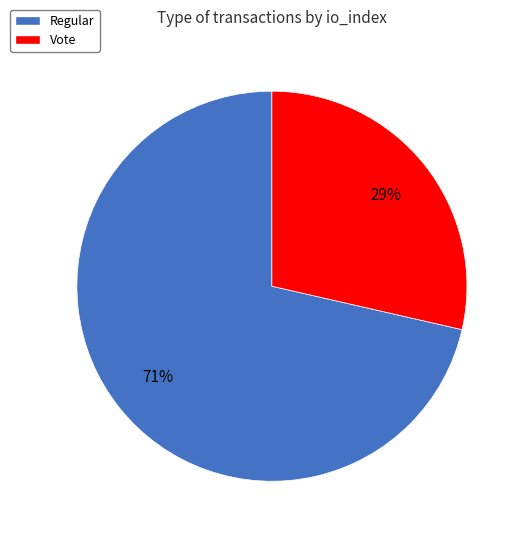

How many slices are in this pie chart?

2